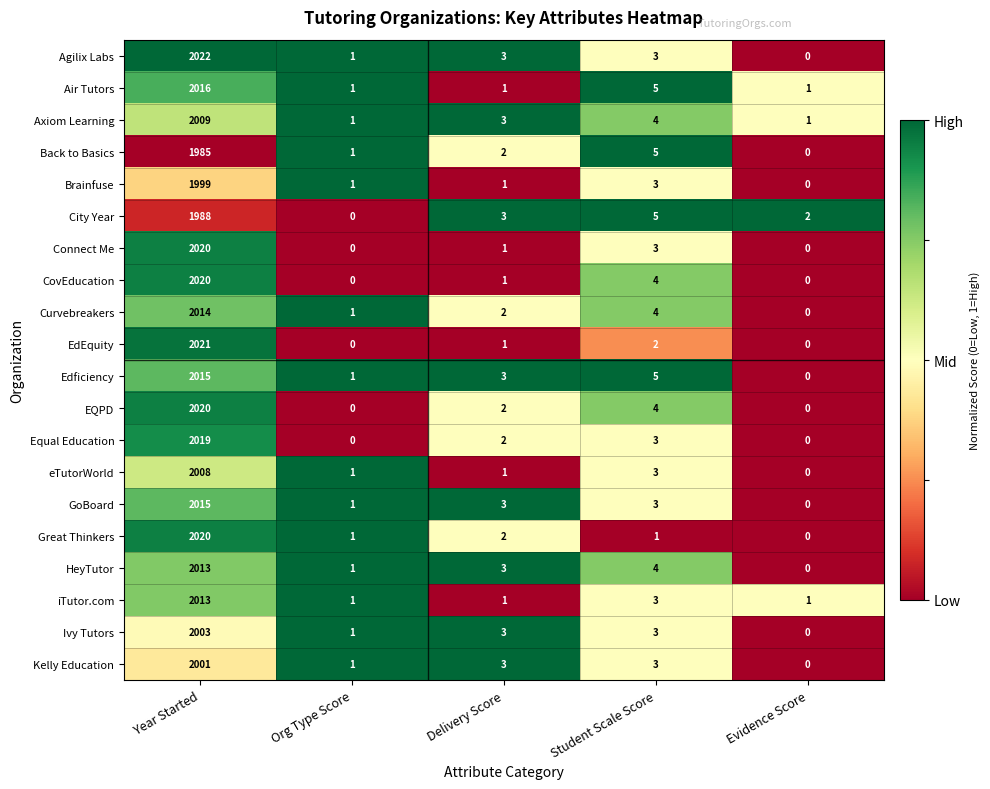

What is the greatest value displayed?

2022